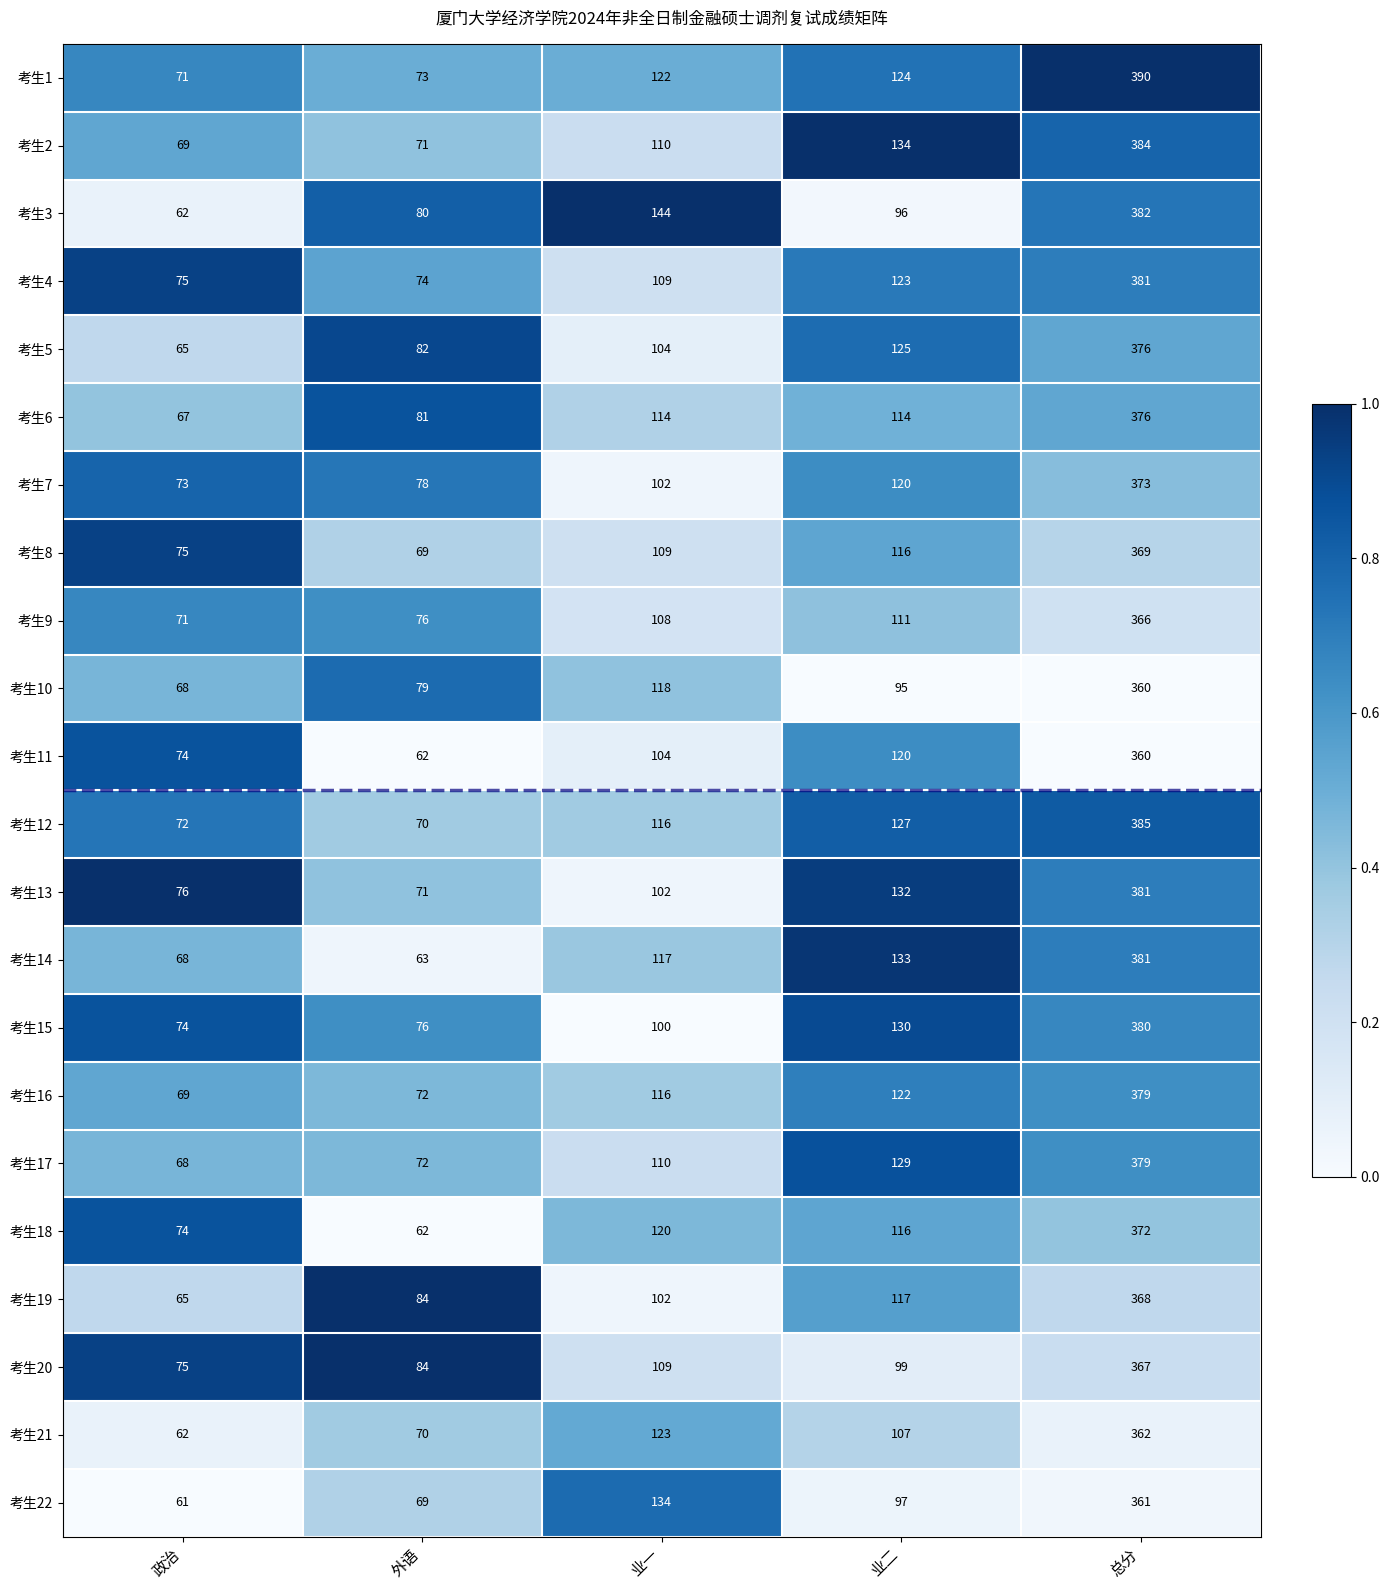

What is the total value across all series at 业二?

2587